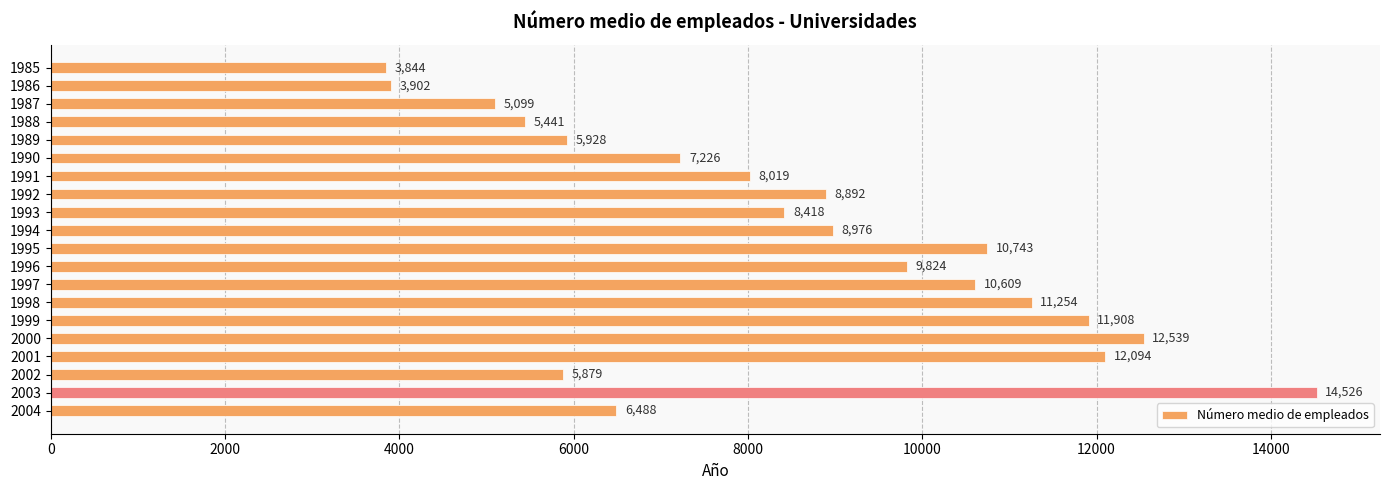

Does the chart contain any negative values?

No